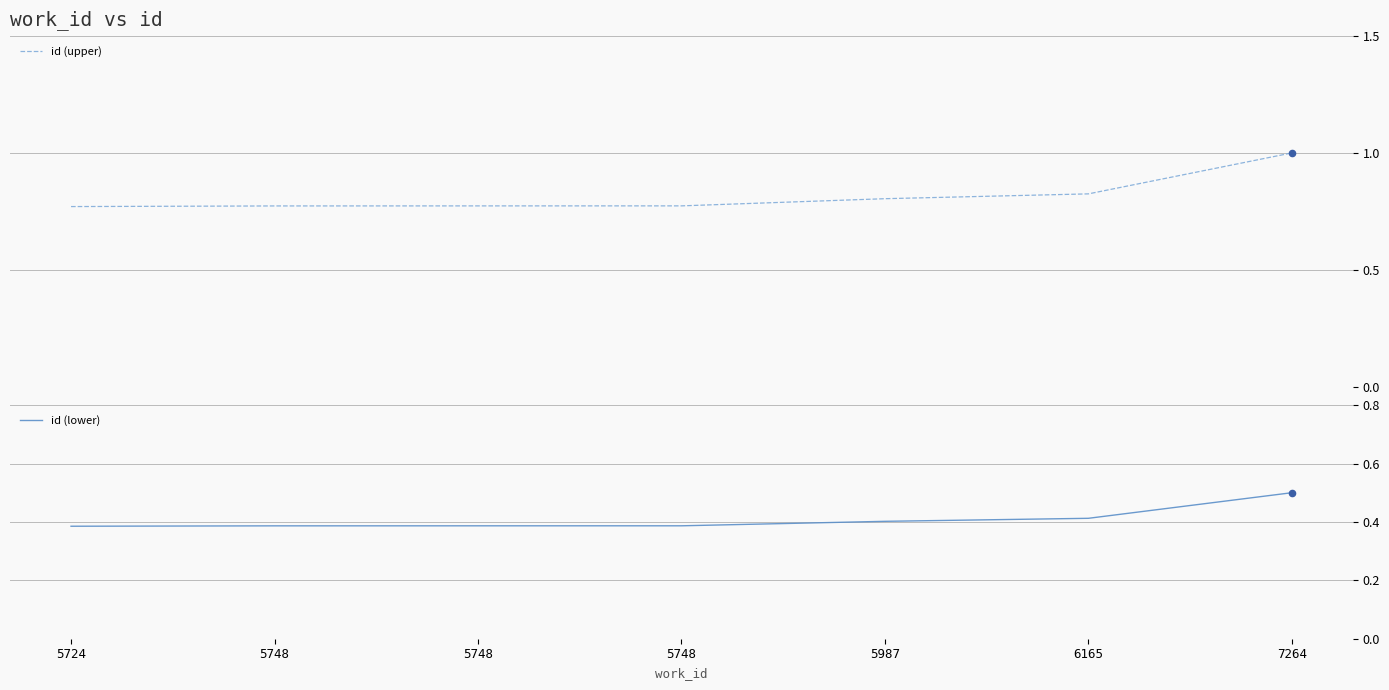

Which series has the largest Y range (max minus min)?

id (upper)